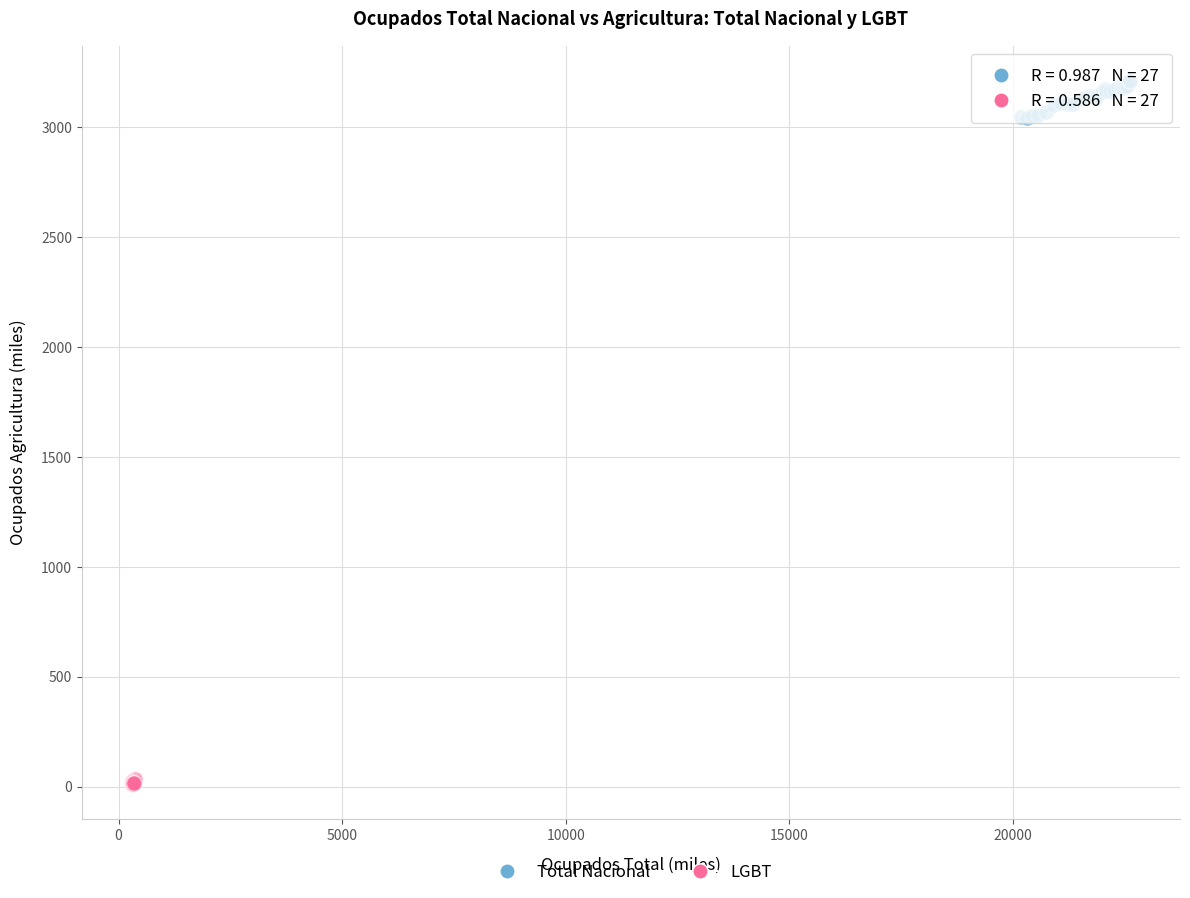

Which series reaches the maximum Y coordinate?

Total Nacional